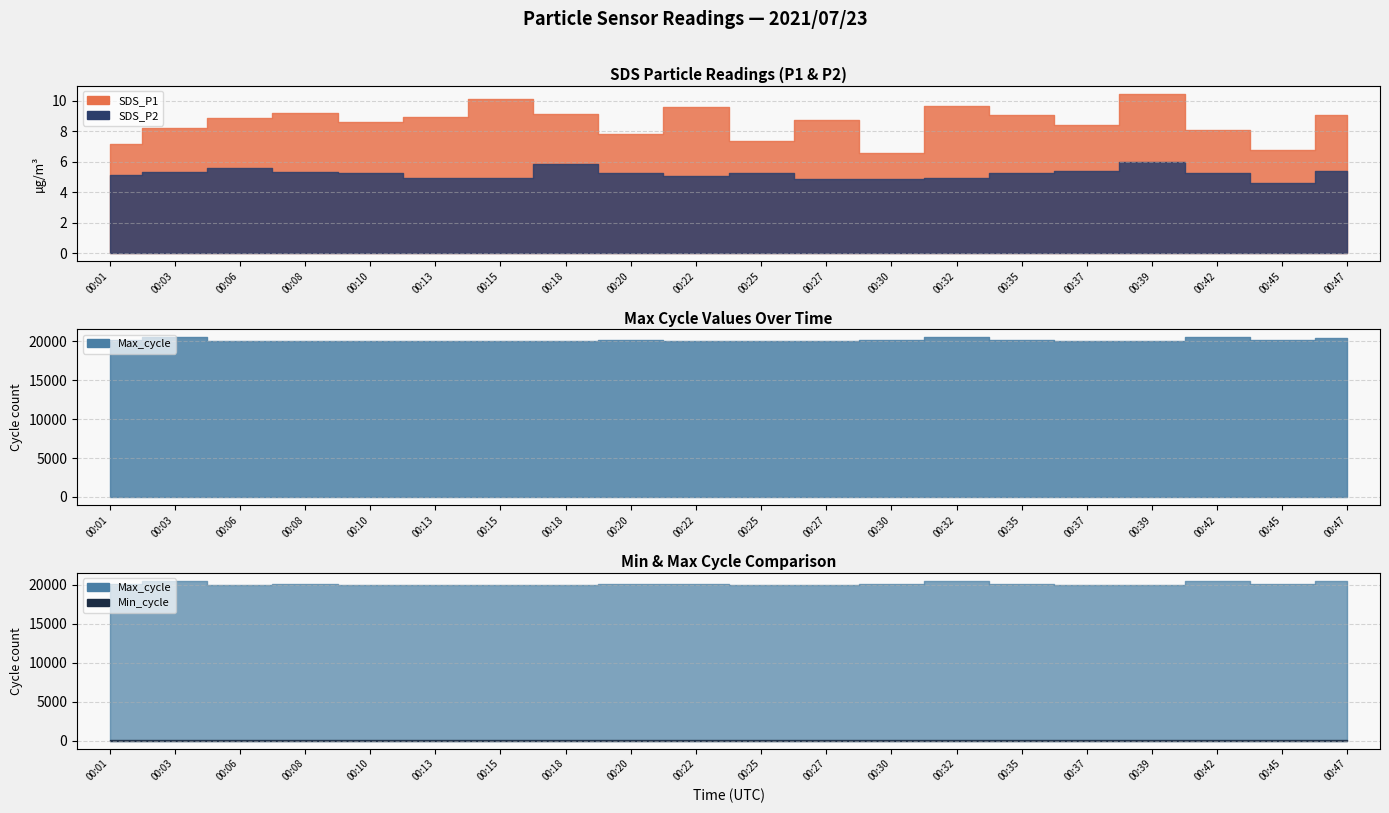

In Max_cycle, how many points are higher than both neighbors (excluding endpoints)?

6